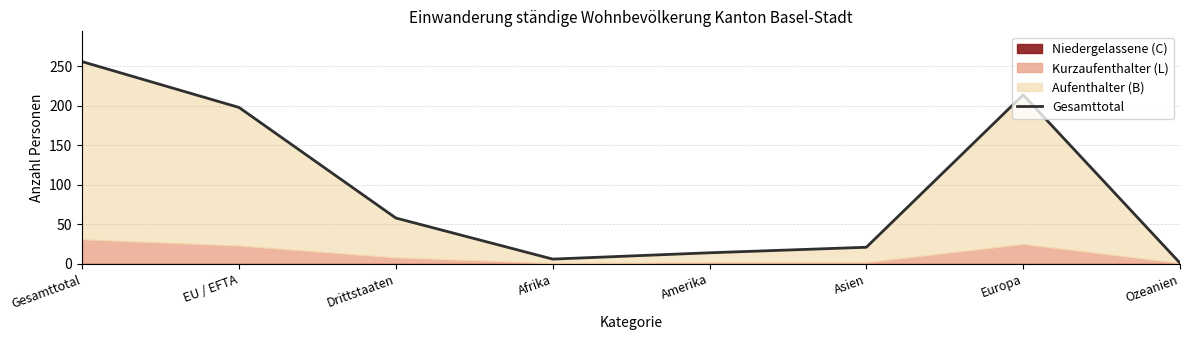

What is the difference between the maximum and minimum values?

255